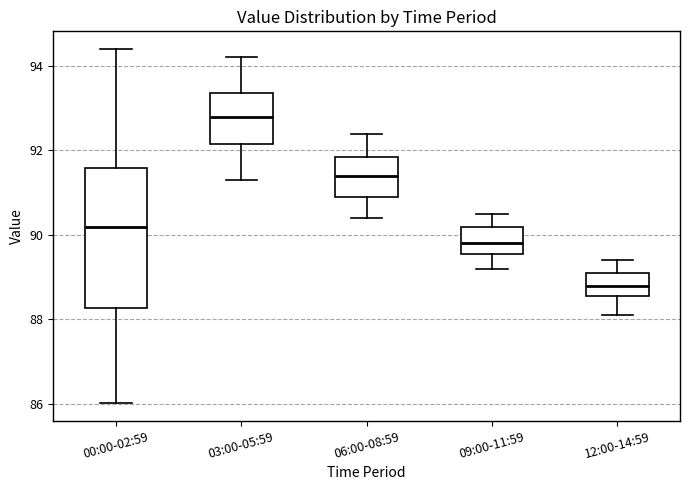

Comparing the boxes themselves (not the whiskers), which one is the tallest?

00:00-02:59